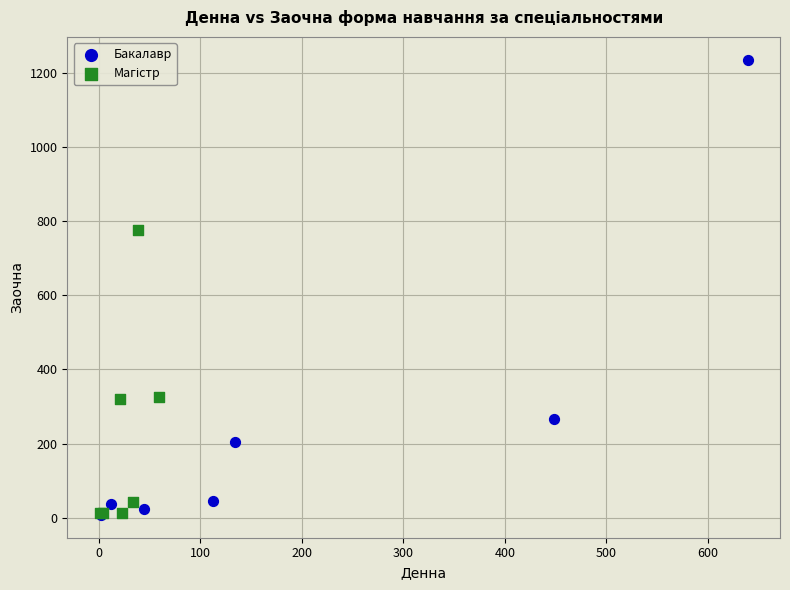

Which series has the largest Y range (max minus min)?

Бакалавр